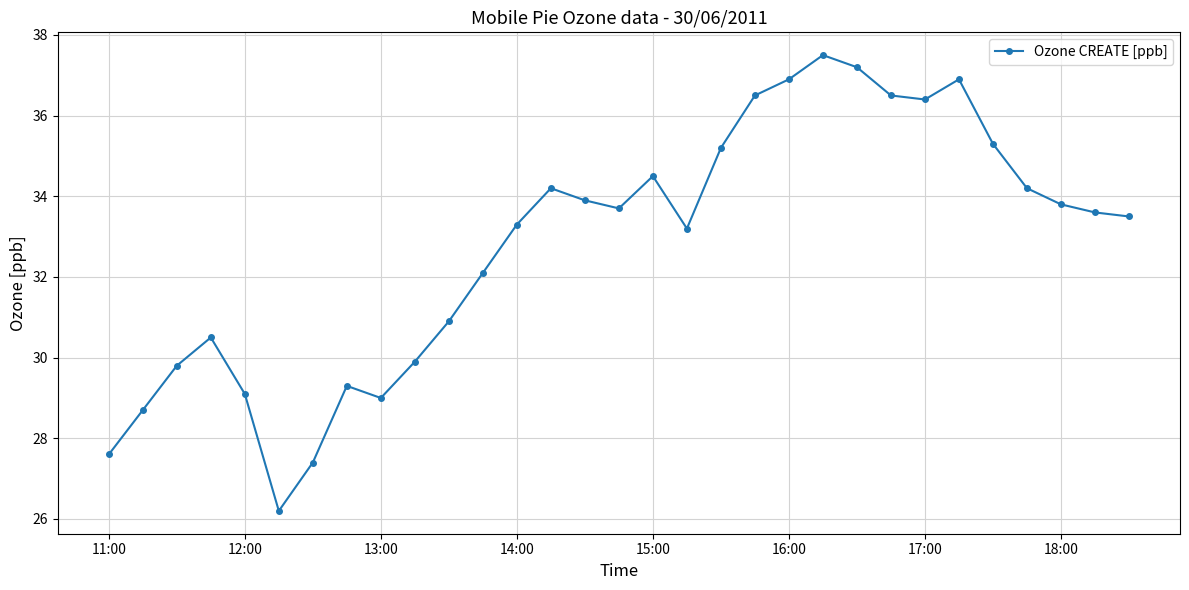

What is the value of the 31st point from the left?

33.5